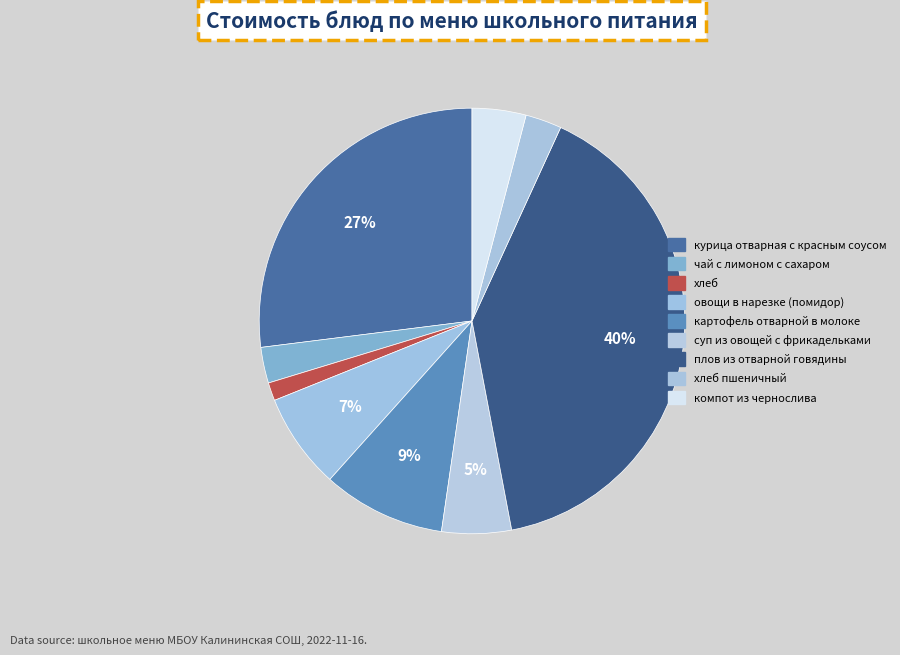

Count the number of slices in the pie.

9